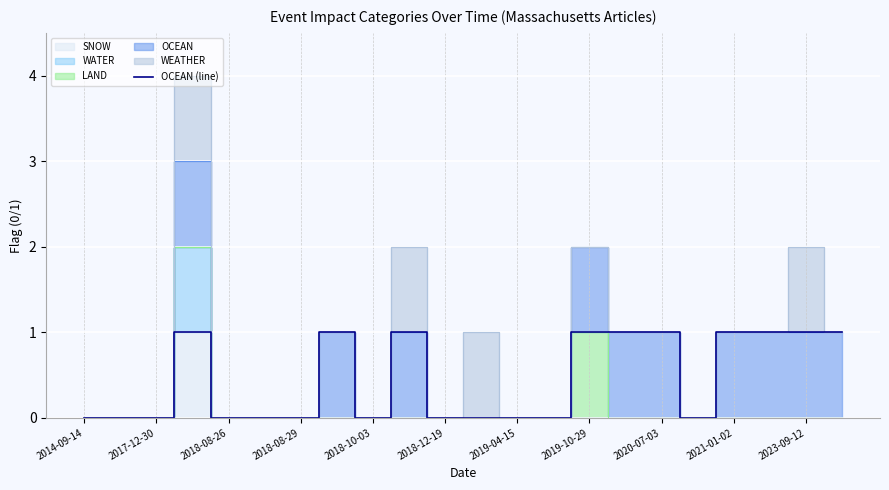

How many values exceed 0?

10